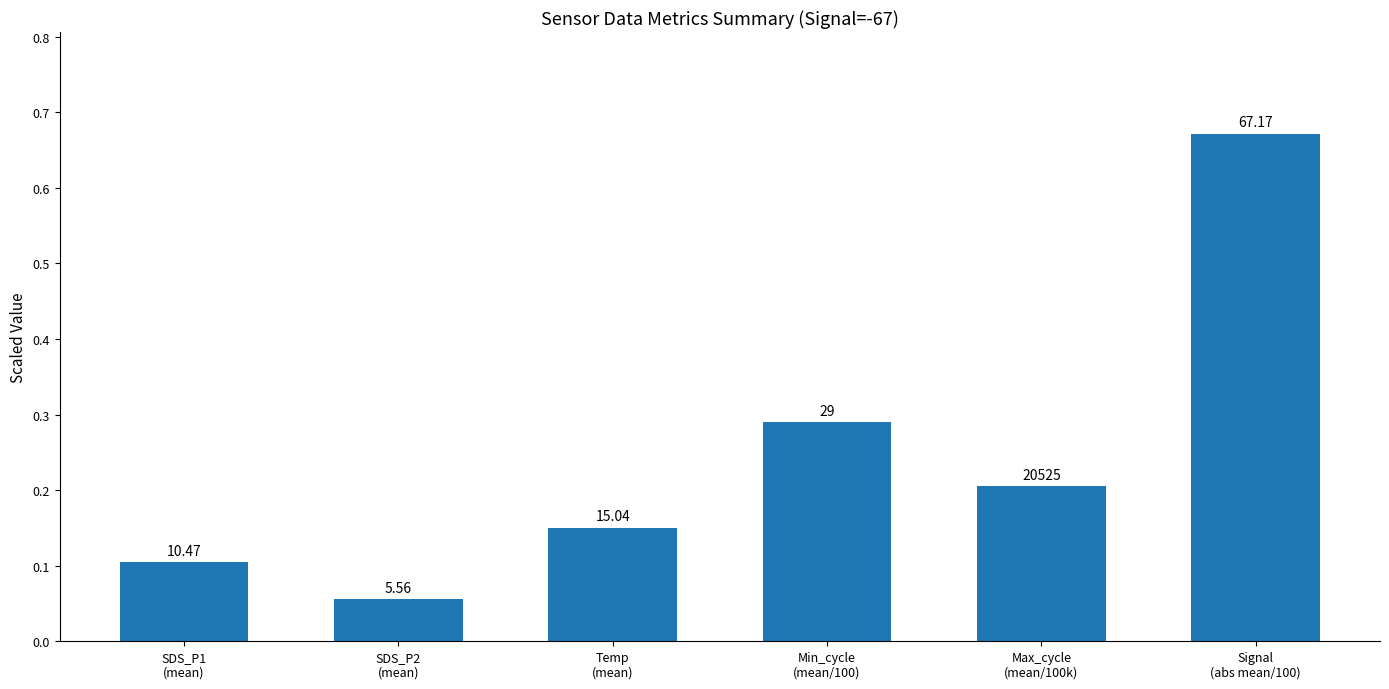

How many bars are there in total?

6